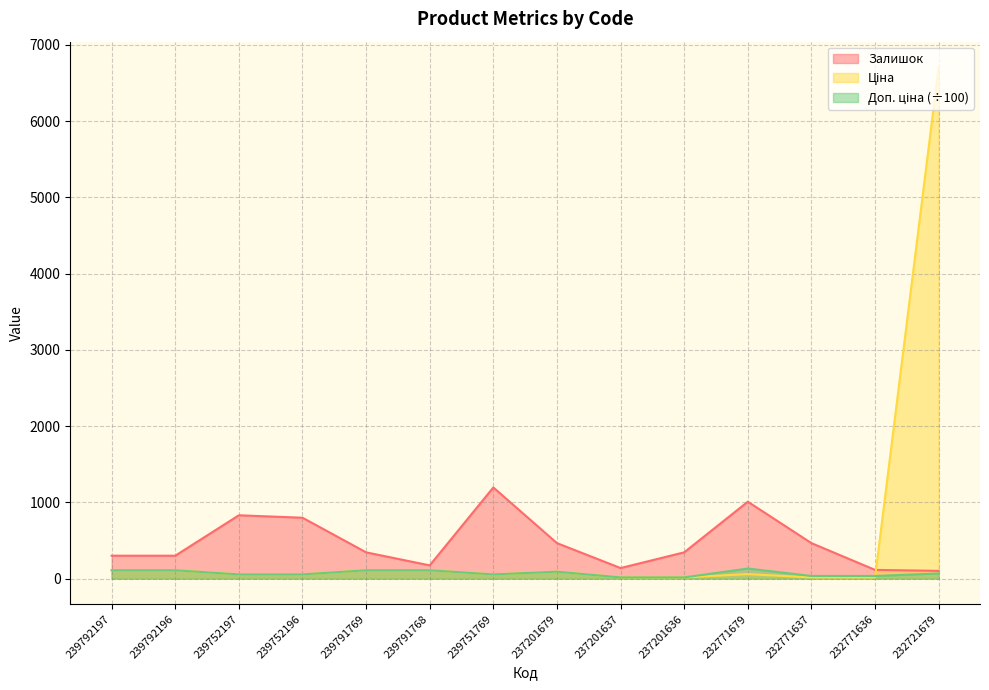

At which label is Ціна closest to 3360?

239792197